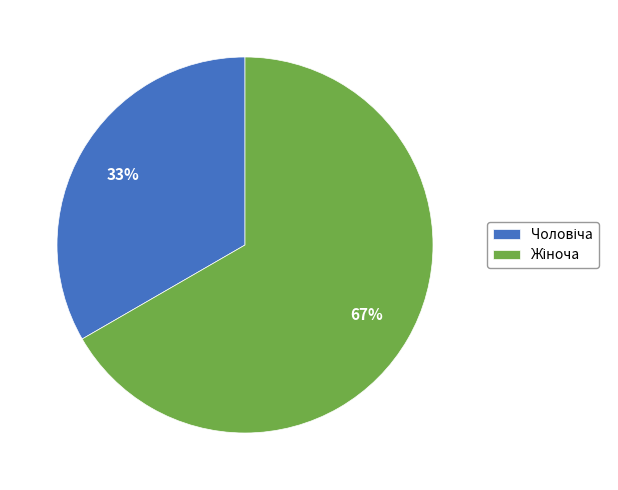

Does any single category account for the majority?

Yes